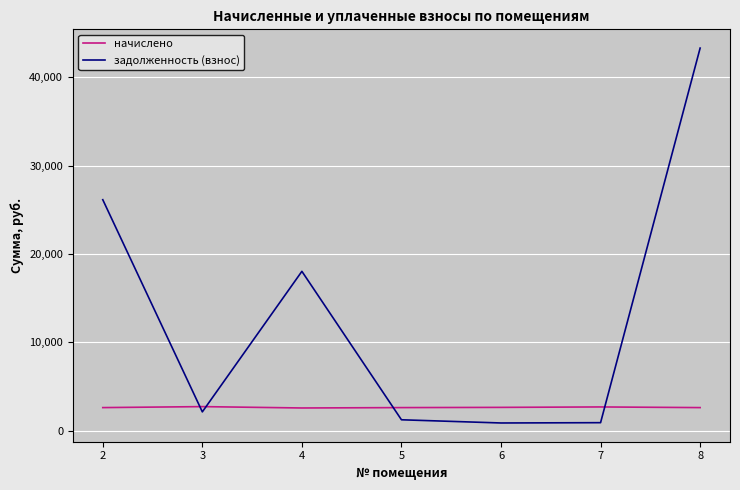

At how many categories does at least one series exceed 5160?

3